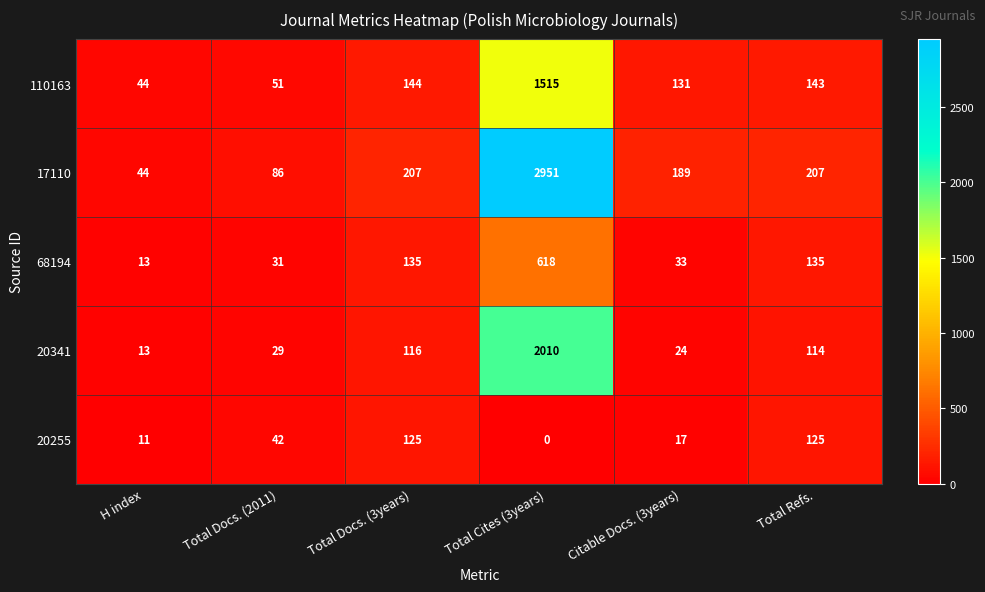

Count the number of categories in the chart.

6